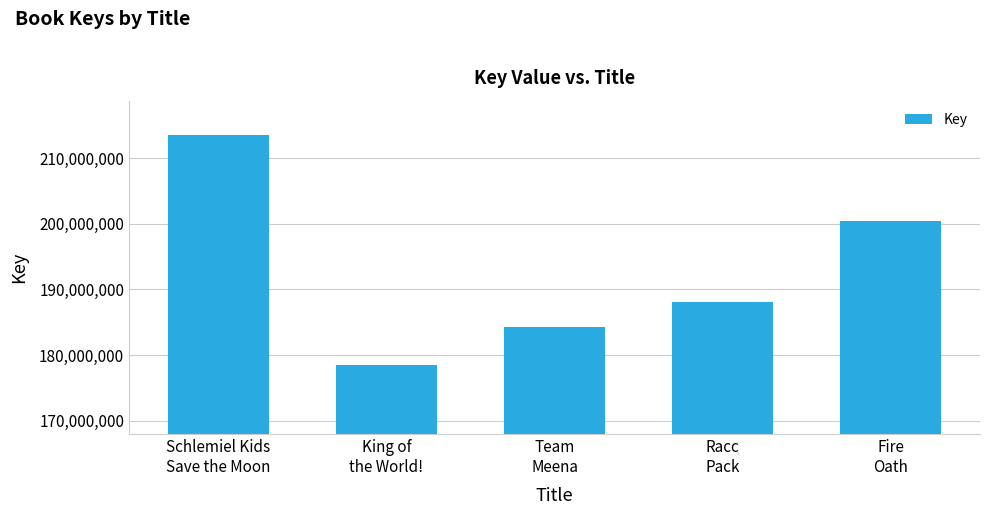

Reading left to right, what are all the values shown in this chart?

Schlemiel Kids
Save the Moon=213527897	King of
the World!=178426078	Team
Meena=184276408	Racc
Pack=188040377	Fire
Oath=200422600